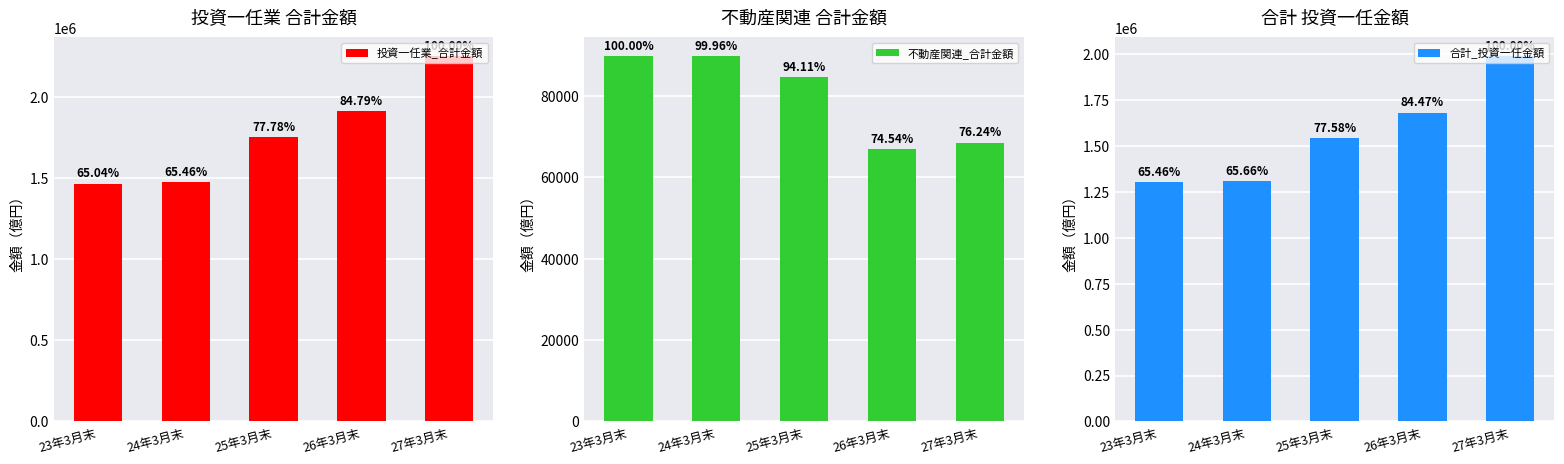

Rank the series by their maximum value, from highest to lowest.

投資一任業_合計金額, 合計_投資一任金額, 不動産関連_合計金額